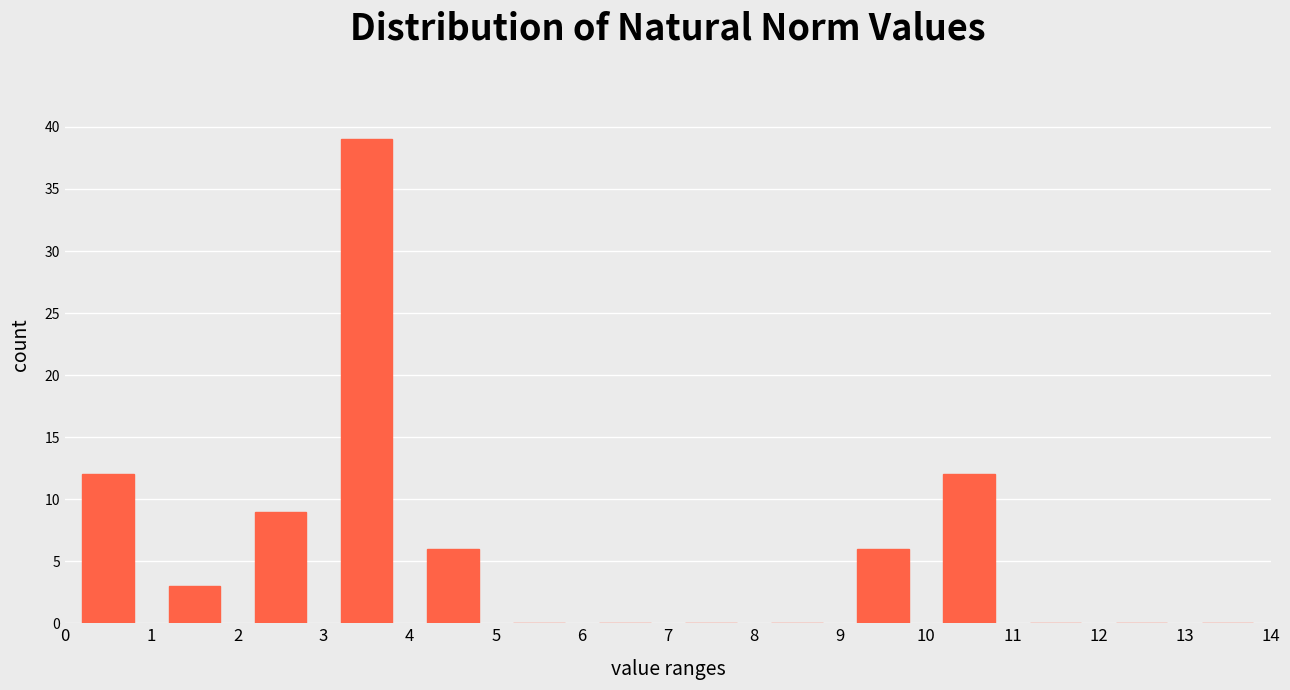

Reading left to right, transcribe this chart: for each bar, give the range it covers on the x-axis and its height. The values are not printed on the chart, so give them approximately, as read against the axis.

0 to 1: 12
1 to 2: 3
2 to 3: 9
3 to 4: 39
4 to 5: 6
5 to 6: 0
6 to 7: 0
7 to 8: 0
8 to 9: 0
9 to 10: 6
10 to 11: 12
11 to 12: 0
12 to 13: 0
13 to 14: 0